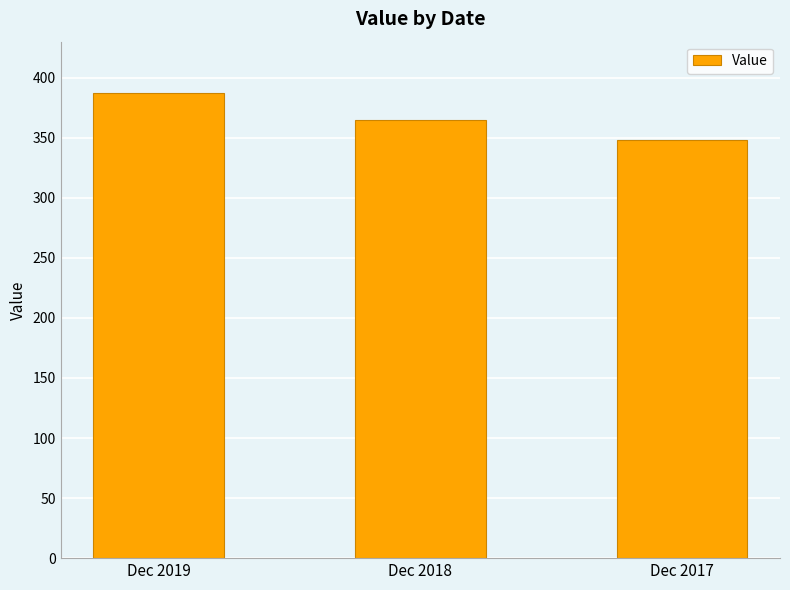

Reading left to right, what are all the values shown in this chart?

387	365	348